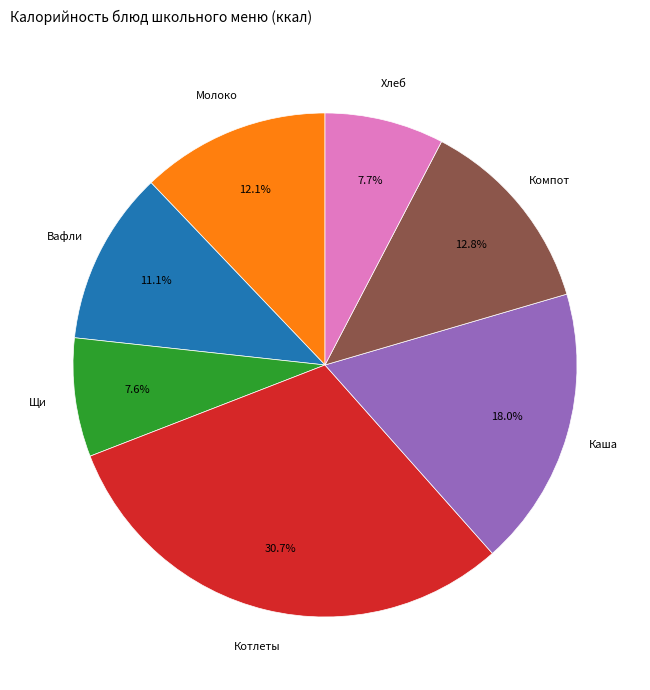

Does any single category account for the majority?

No